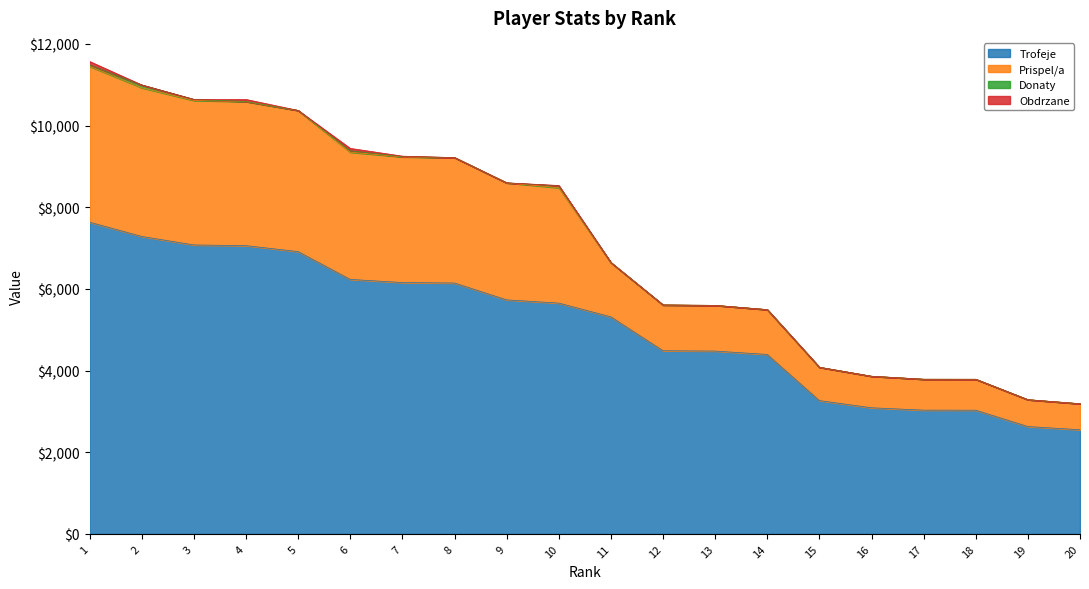

What is the lowest value of the Trofeje series?

2551